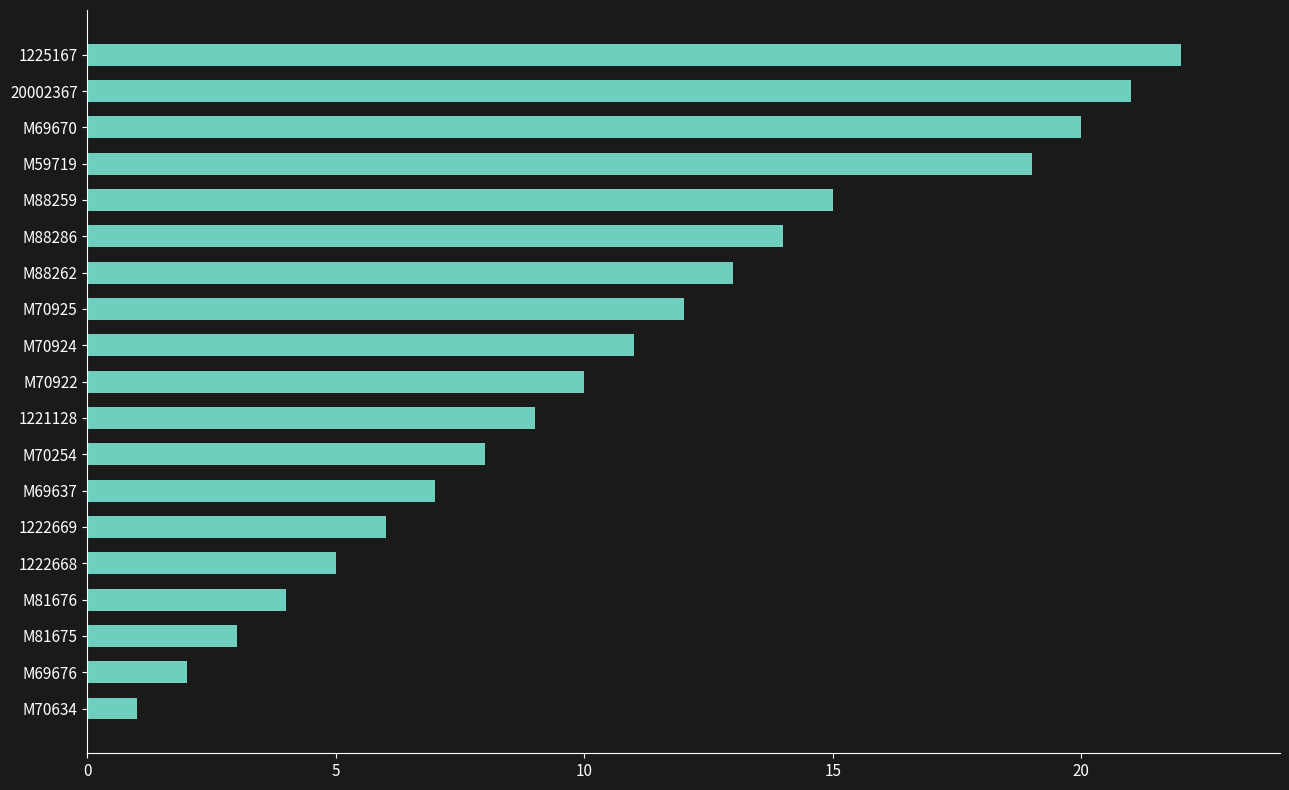

Between M70924 and M81675, which is larger?

M70924